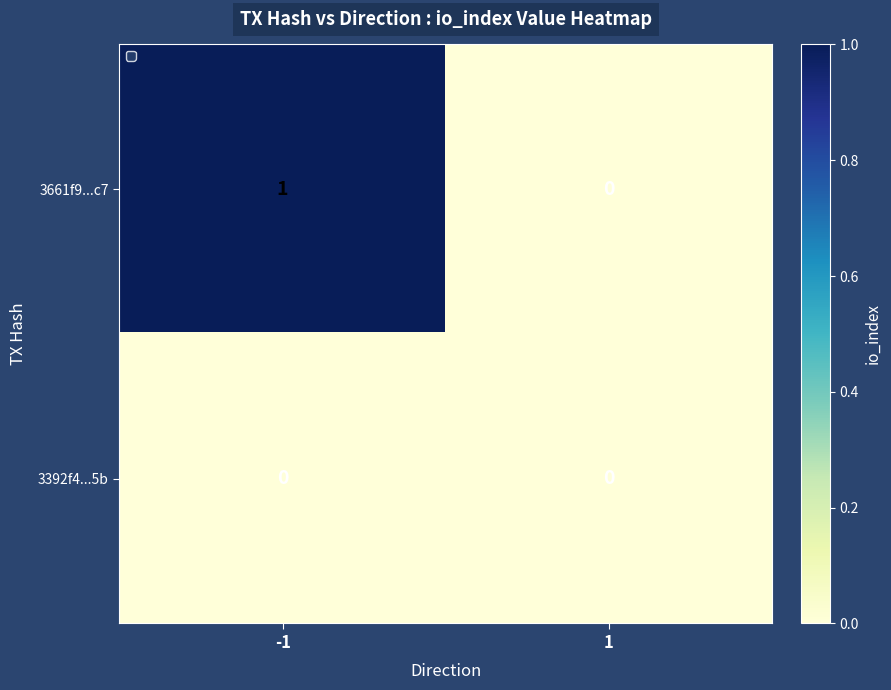

Count the number of data series in this chart.

2